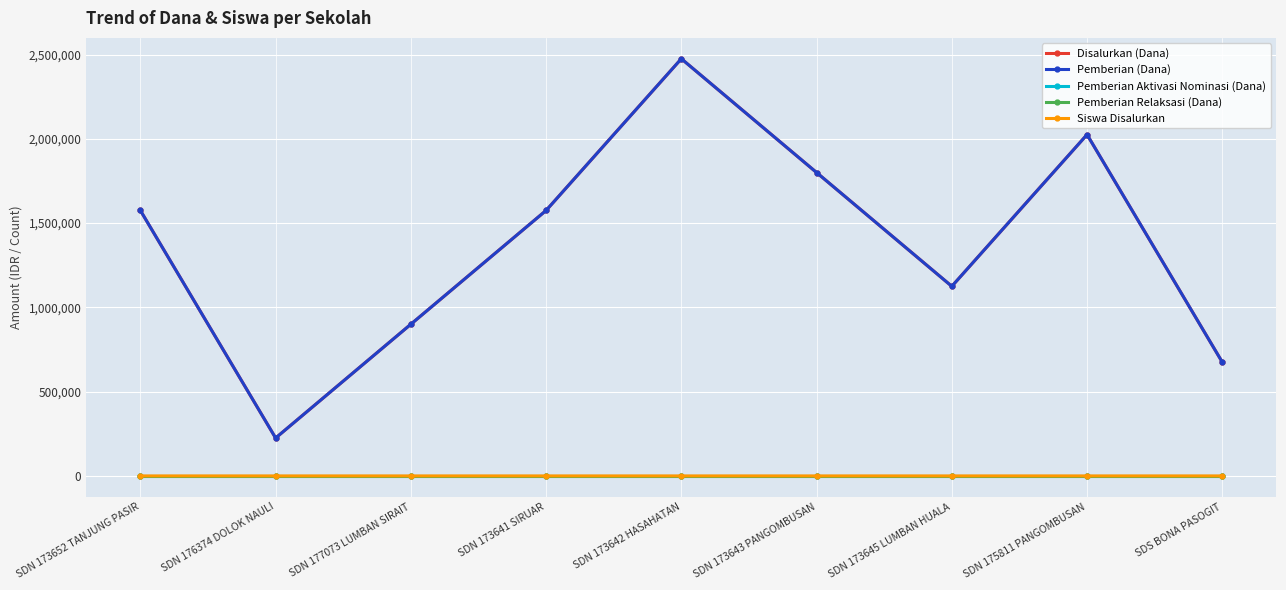

How many series are shown in this chart?

5